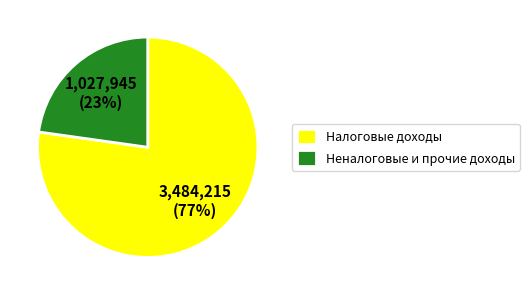

Count the number of slices in the pie.

2